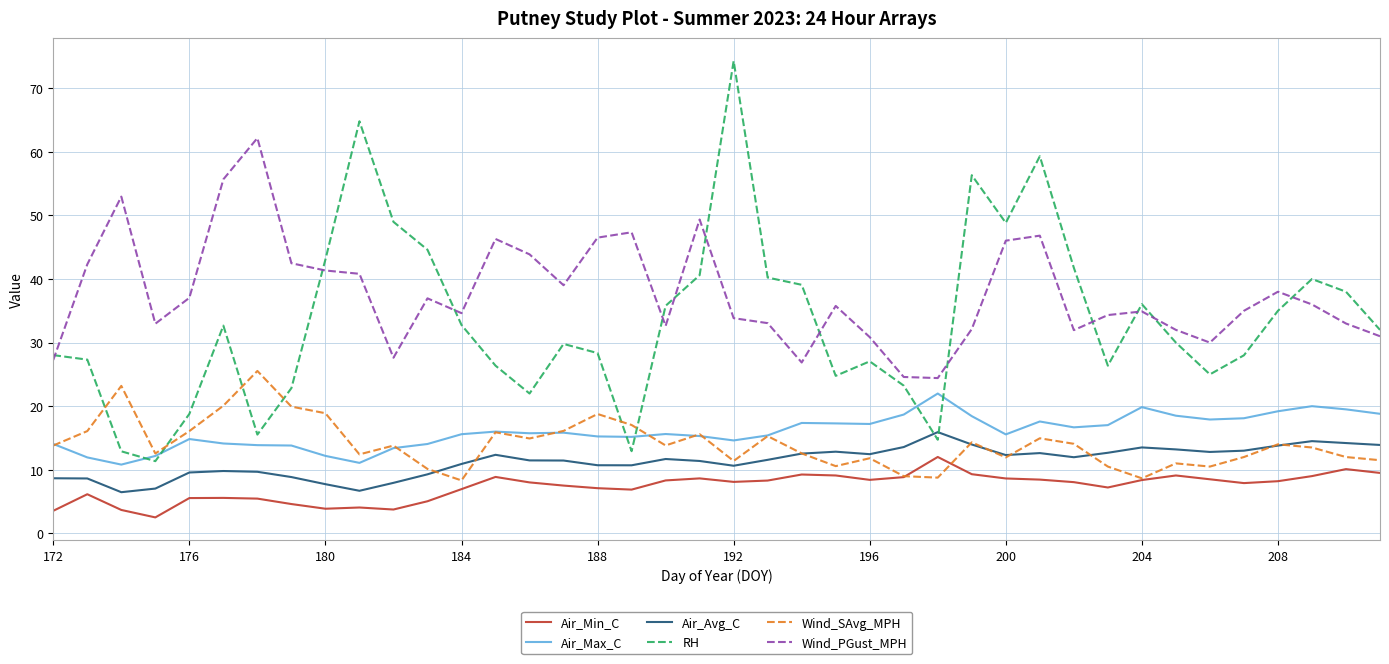

What is the highest value of the Wind_SAvg_MPH series?

25.5